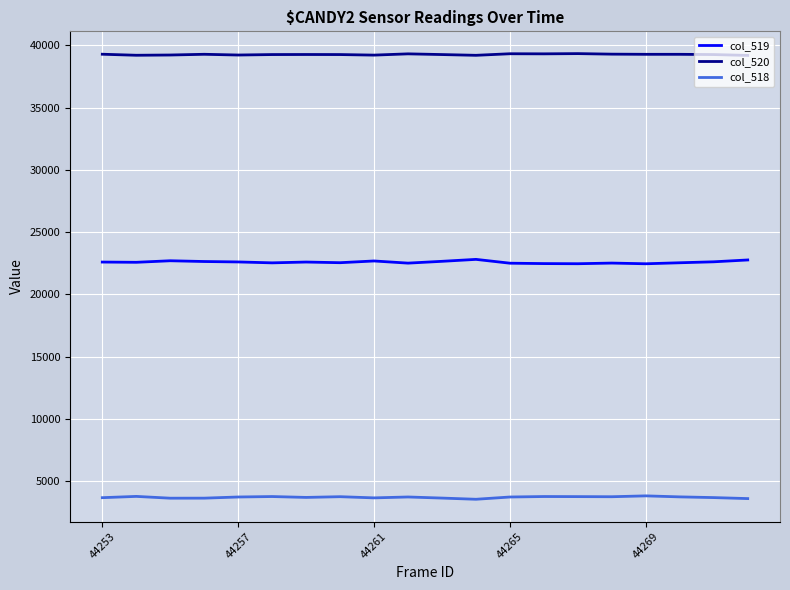

True or false: col_520 and col_519 cross at least once.

False